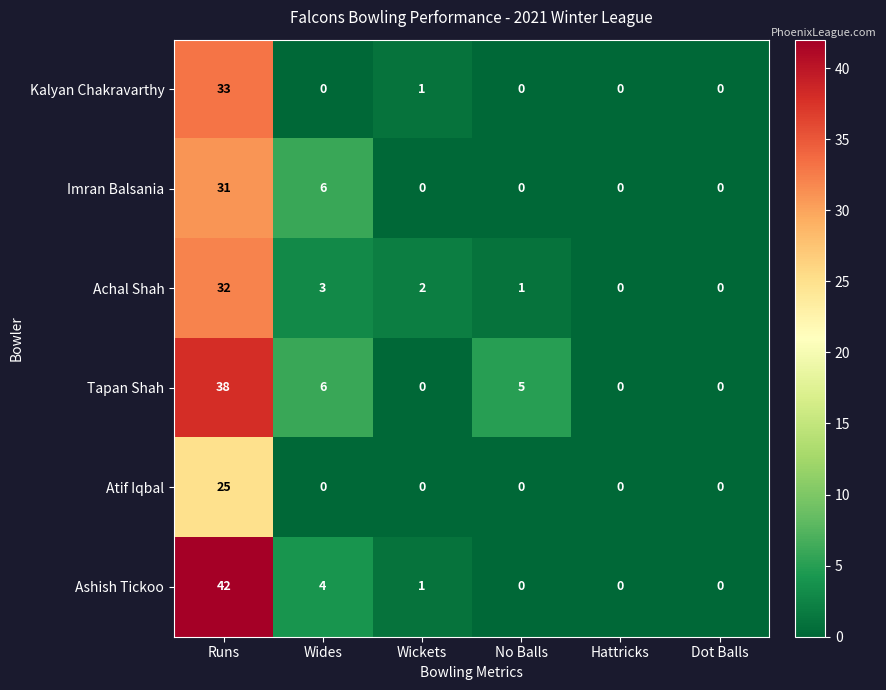

List the series in order of their peak value, lowest first.

Atif Iqbal, Imran Balsania, Achal Shah, Kalyan Chakravarthy, Tapan Shah, Ashish Tickoo